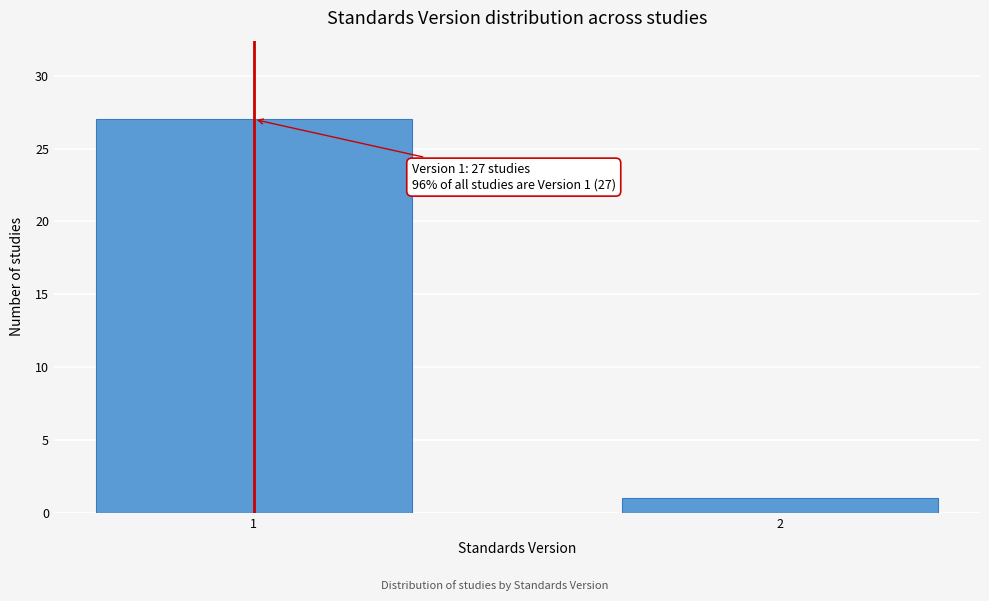

Reading left to right, what are all the values shown in this chart?

1=27	2=1